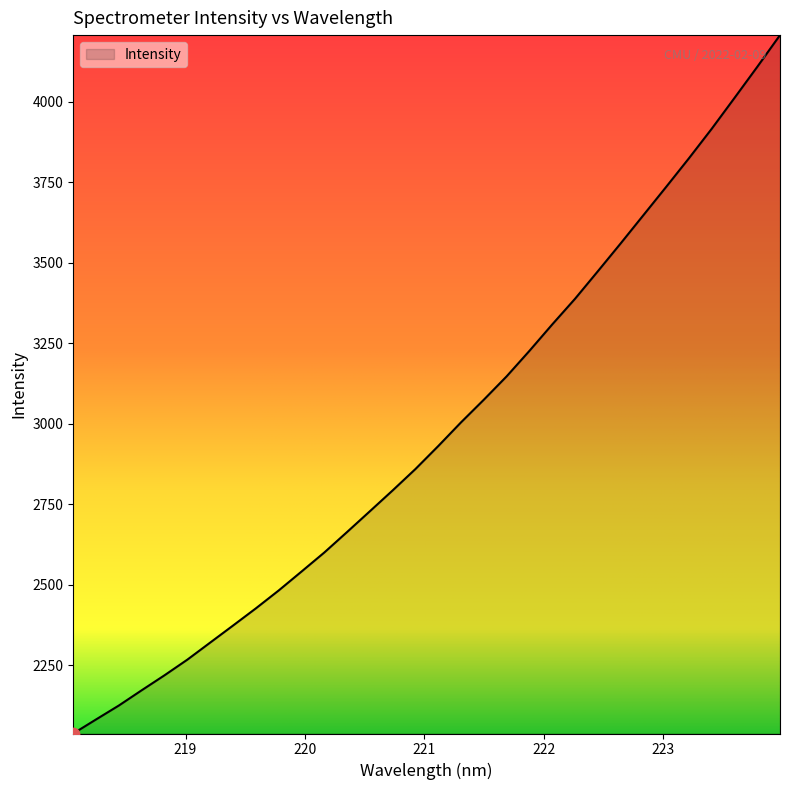

What is the difference between the maximum and minimum values?

2168.7